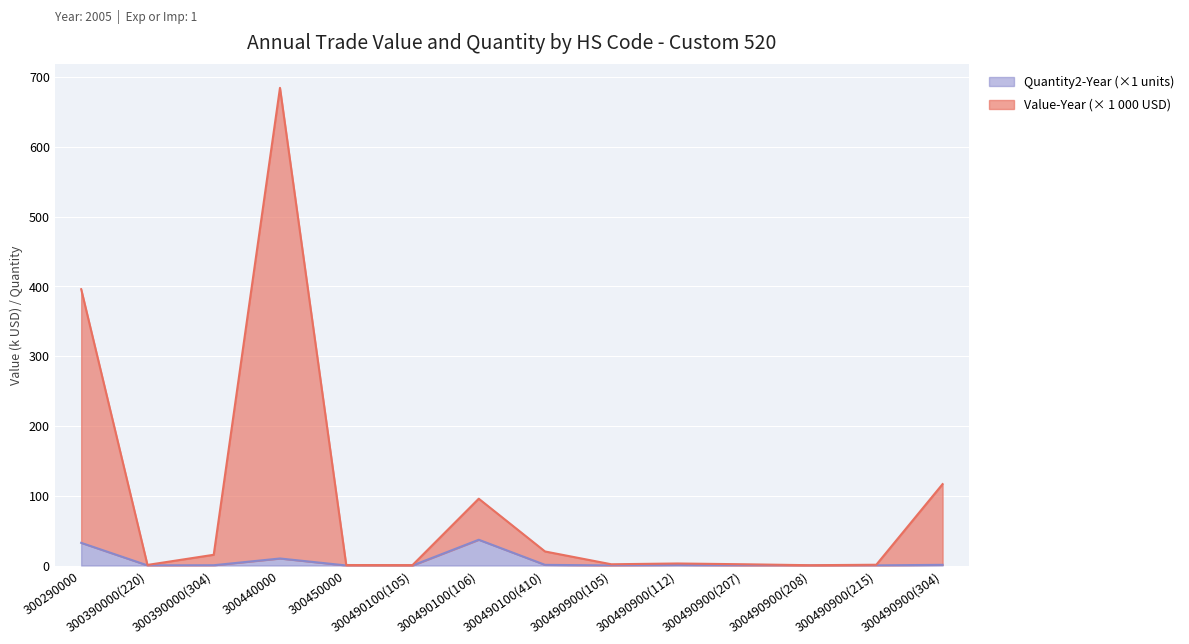

At which category is the sum across all series the highest?

300440000